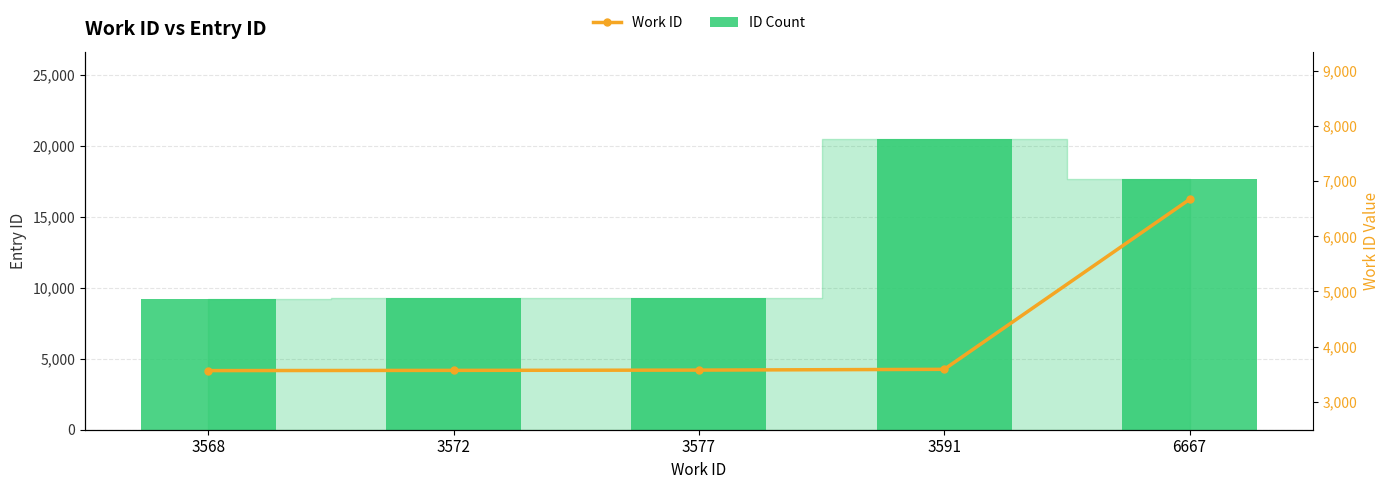

What is the difference between the Work ID values at 6667 and 3591?

3076